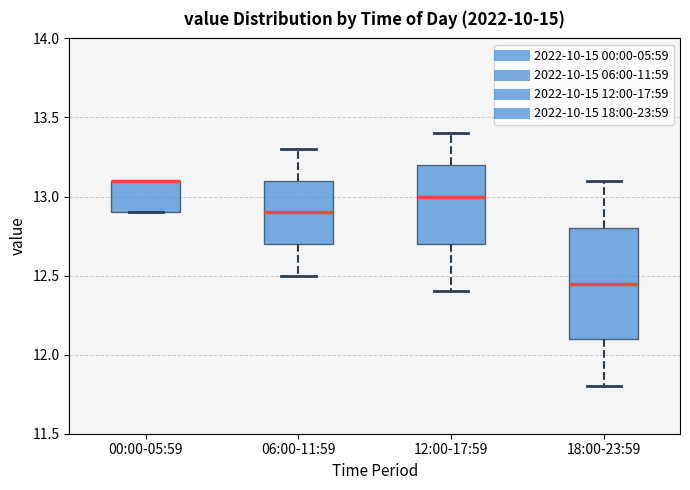

Where is the upper edge of the box for 06:00-11:59 on the y-axis? The values are not printed on the chart, so give them approximately, as read against the axis.

13.10